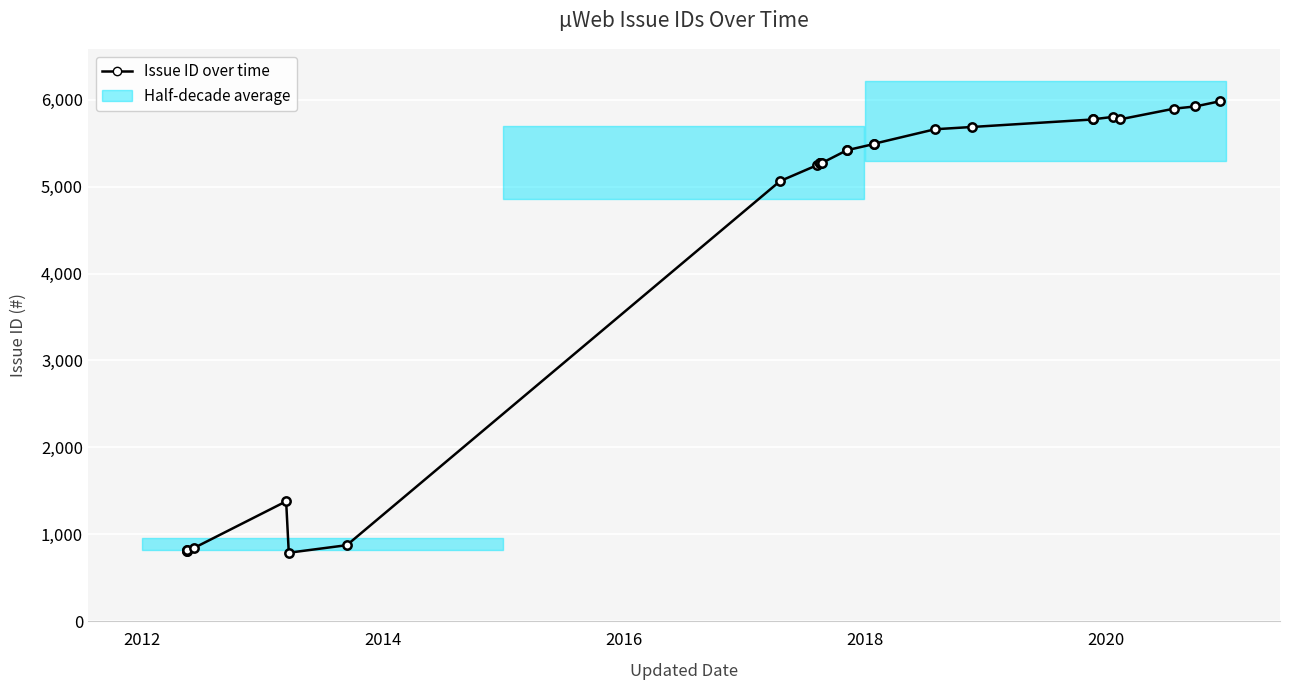

Reading left to right, what are all the values shown in this chart?

801	810	813	814	840	1378	786	873	5065	5248	5268	5269	5270	5271	5272	5419	5420	5492	5496	5662	5688	5775	5777	5804	5776	5899	5925	5985